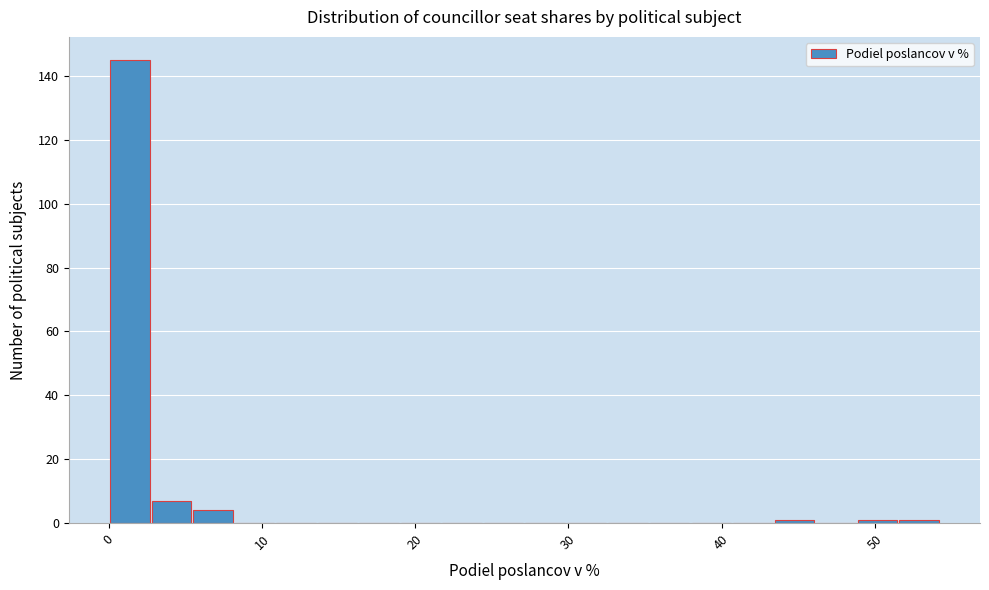

Read against the x-axis, roughly where is the centre of the tallest bar?

1